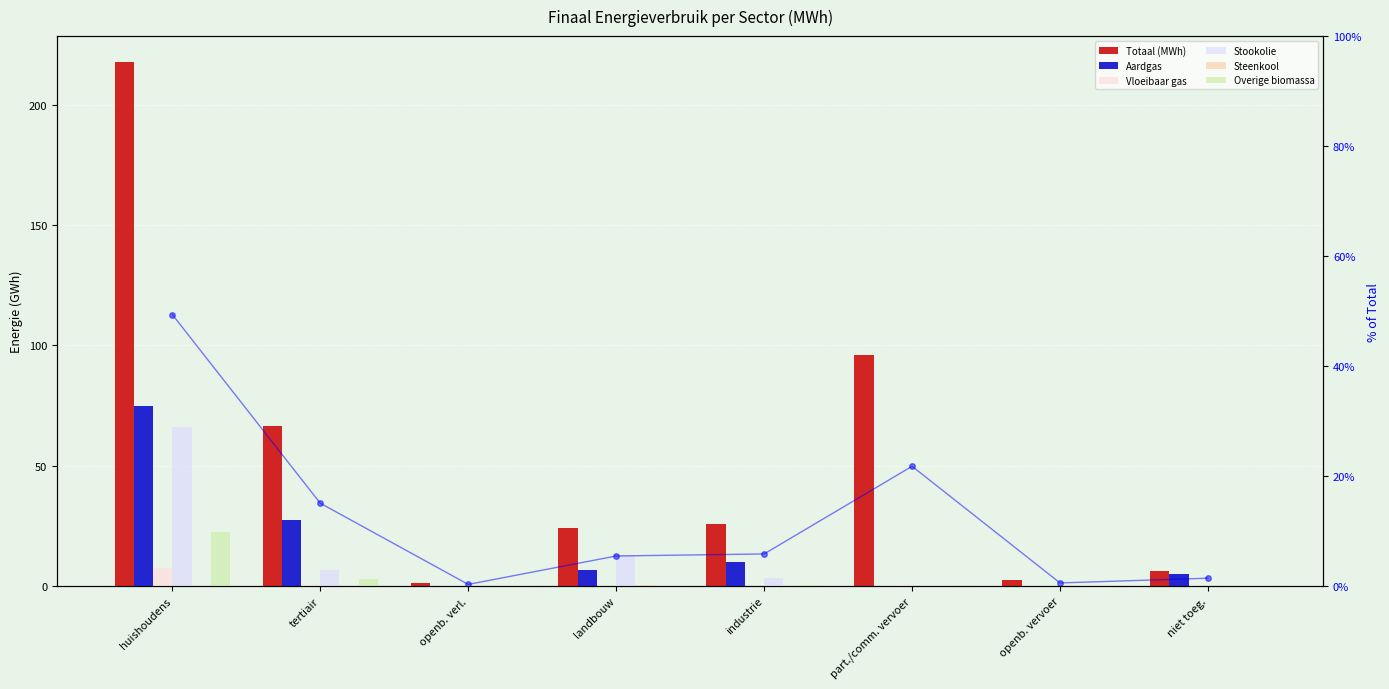

What position from the right is tertiair?

7